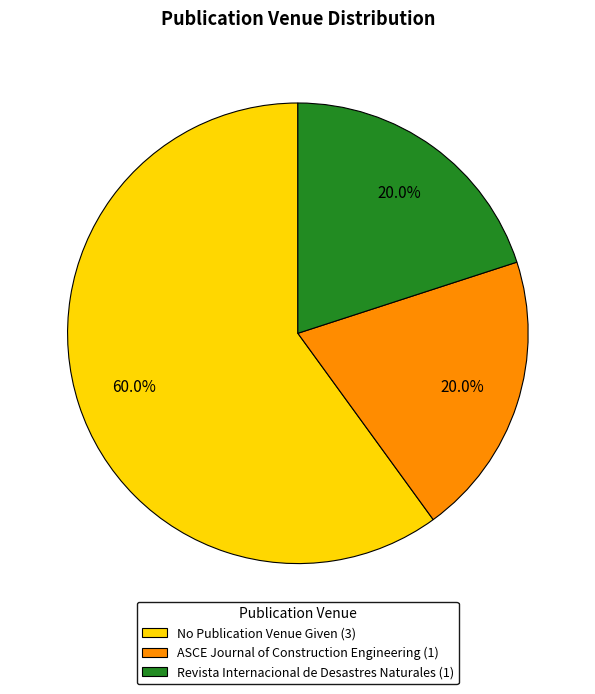

How many slices are in this pie chart?

3